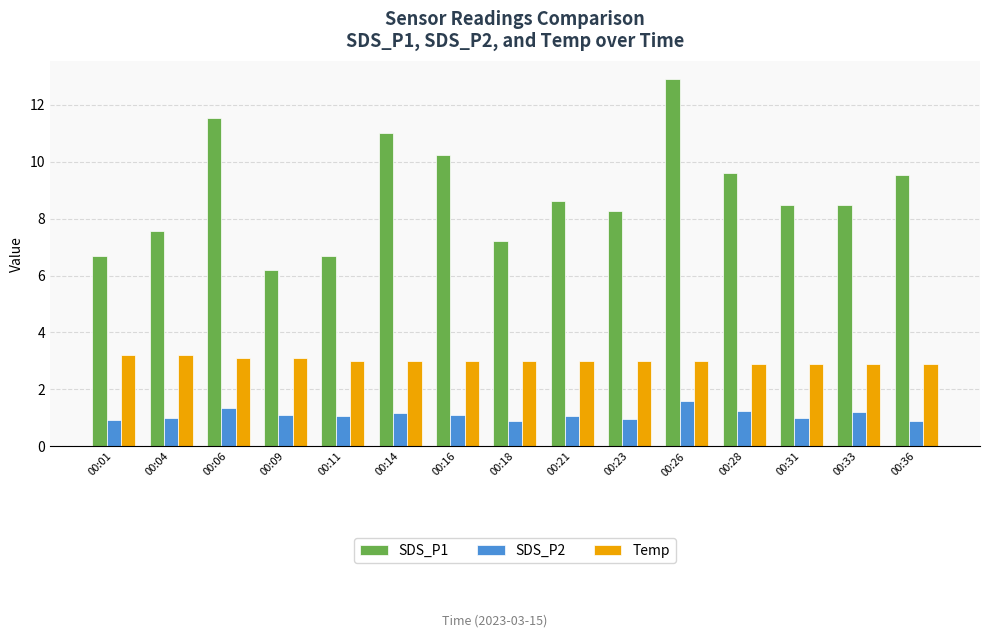

Does the chart contain stacked bars?

No